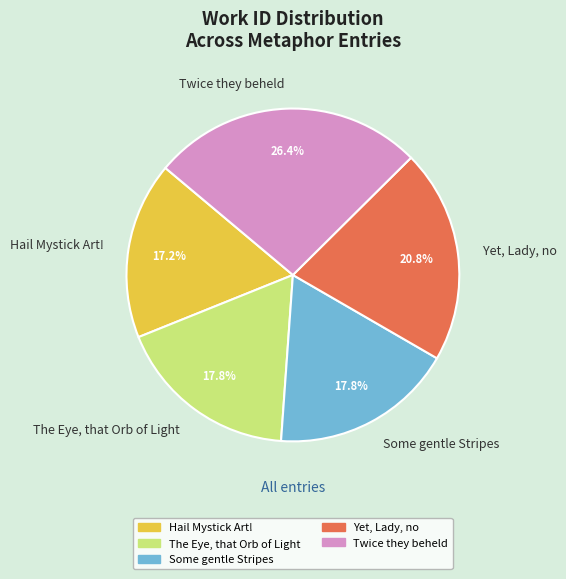

How many segments does this pie chart have?

5